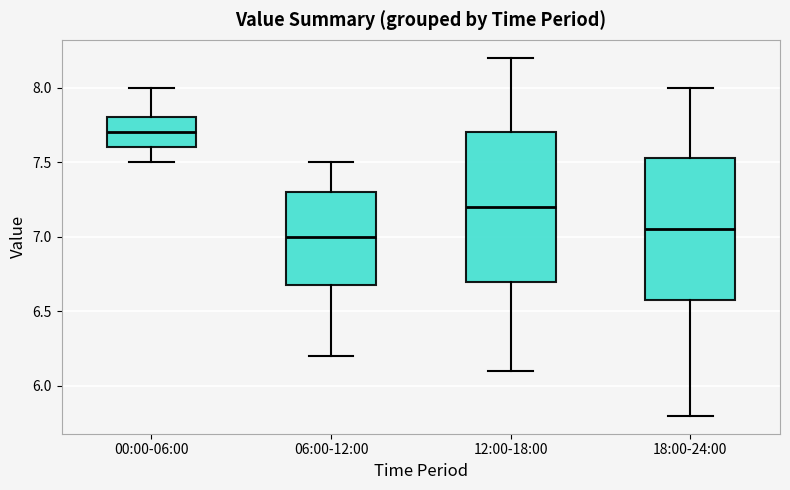

Which box's median line is the highest?

00:00-06:00